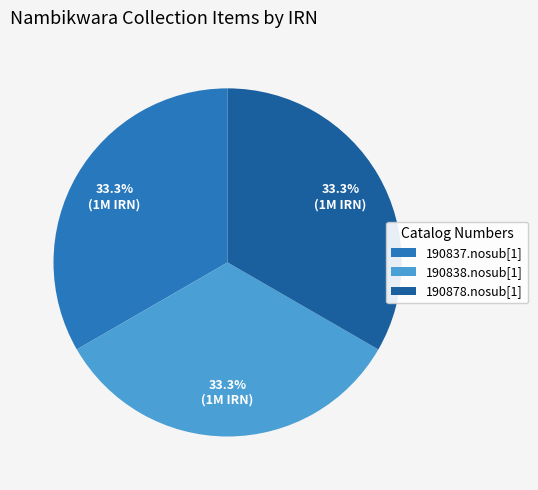

How many segments does this pie chart have?

3